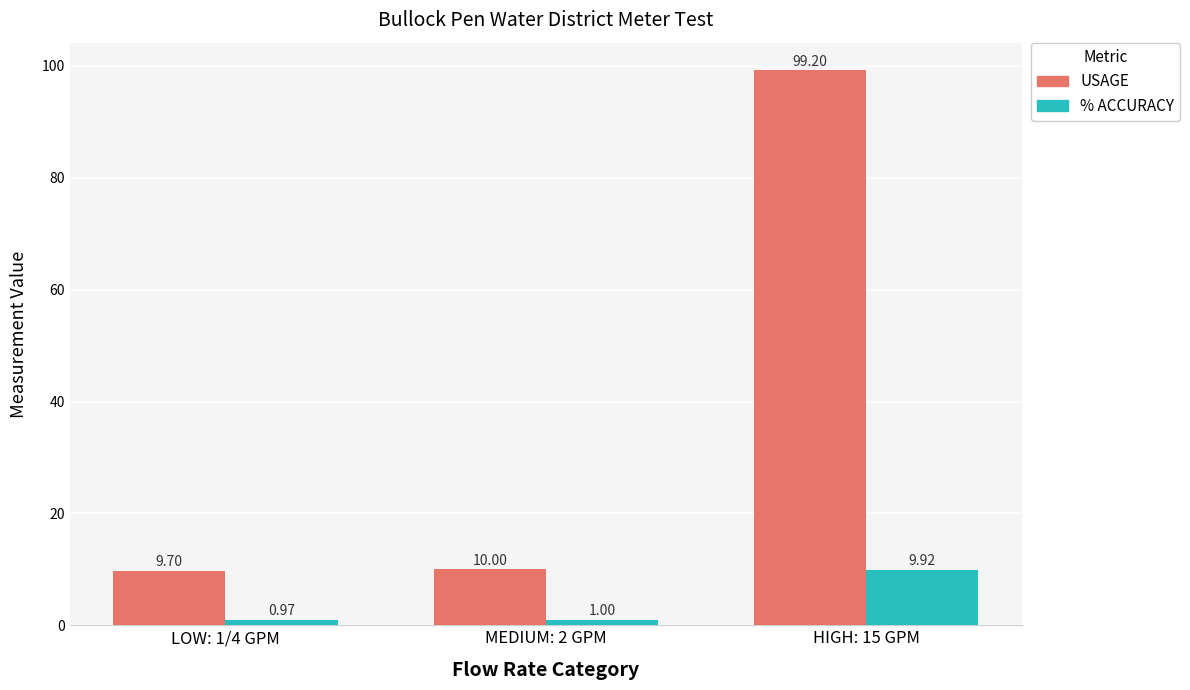

Is the value of % ACCURACY at MEDIUM: 2 GPM greater than the value of USAGE at HIGH: 15 GPM?

No